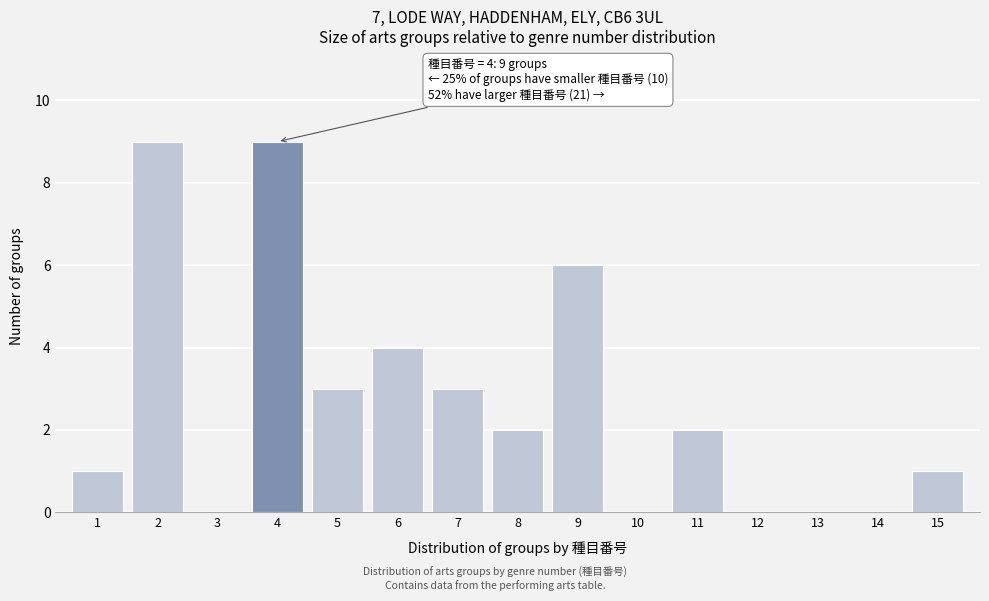

Reading left to right, what are all the values shown in this chart?

1=1	2=9	3=0	4=9	5=3	6=4	7=3	8=2	9=6	10=0	11=2	12=0	13=0	14=0	15=1